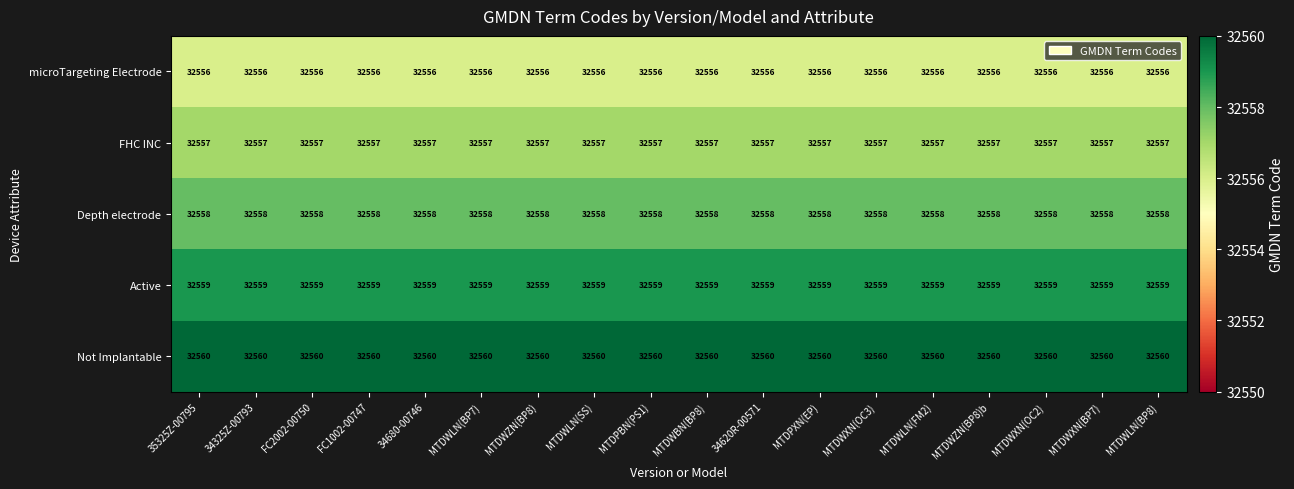

What is the sum of all FHC INC values?

586026